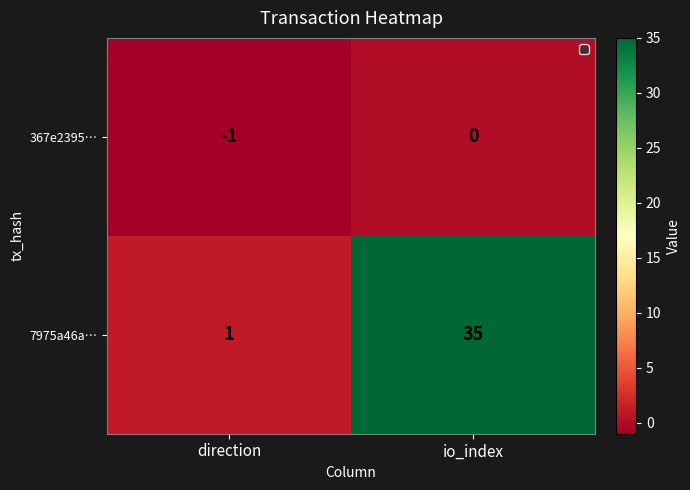

Is it true that 7975a46a… equals 2 at direction?

False